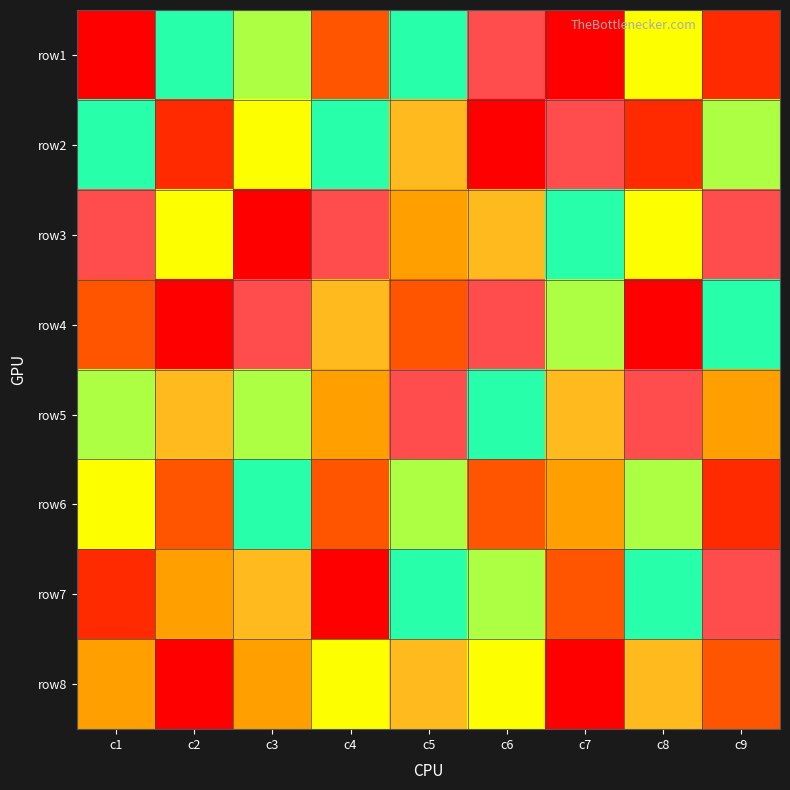

At which category does the chart reach its minimum across all series?

c1